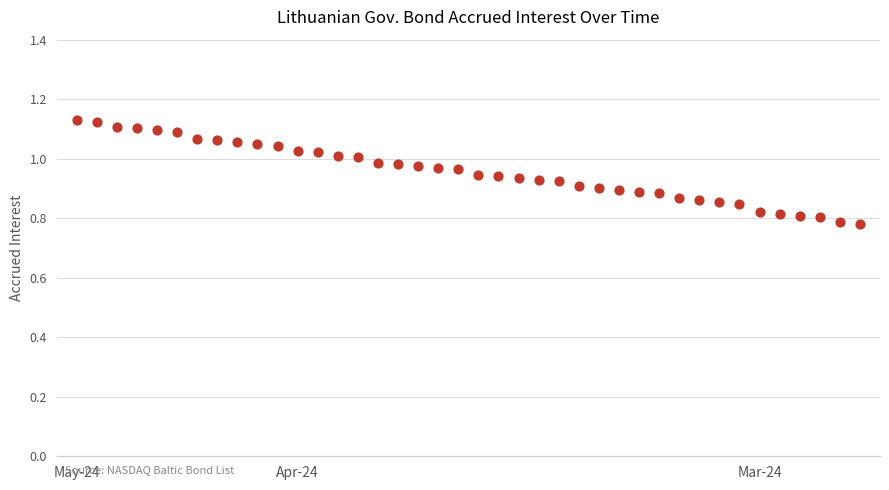

Count the number of points in this scatter plot.

40